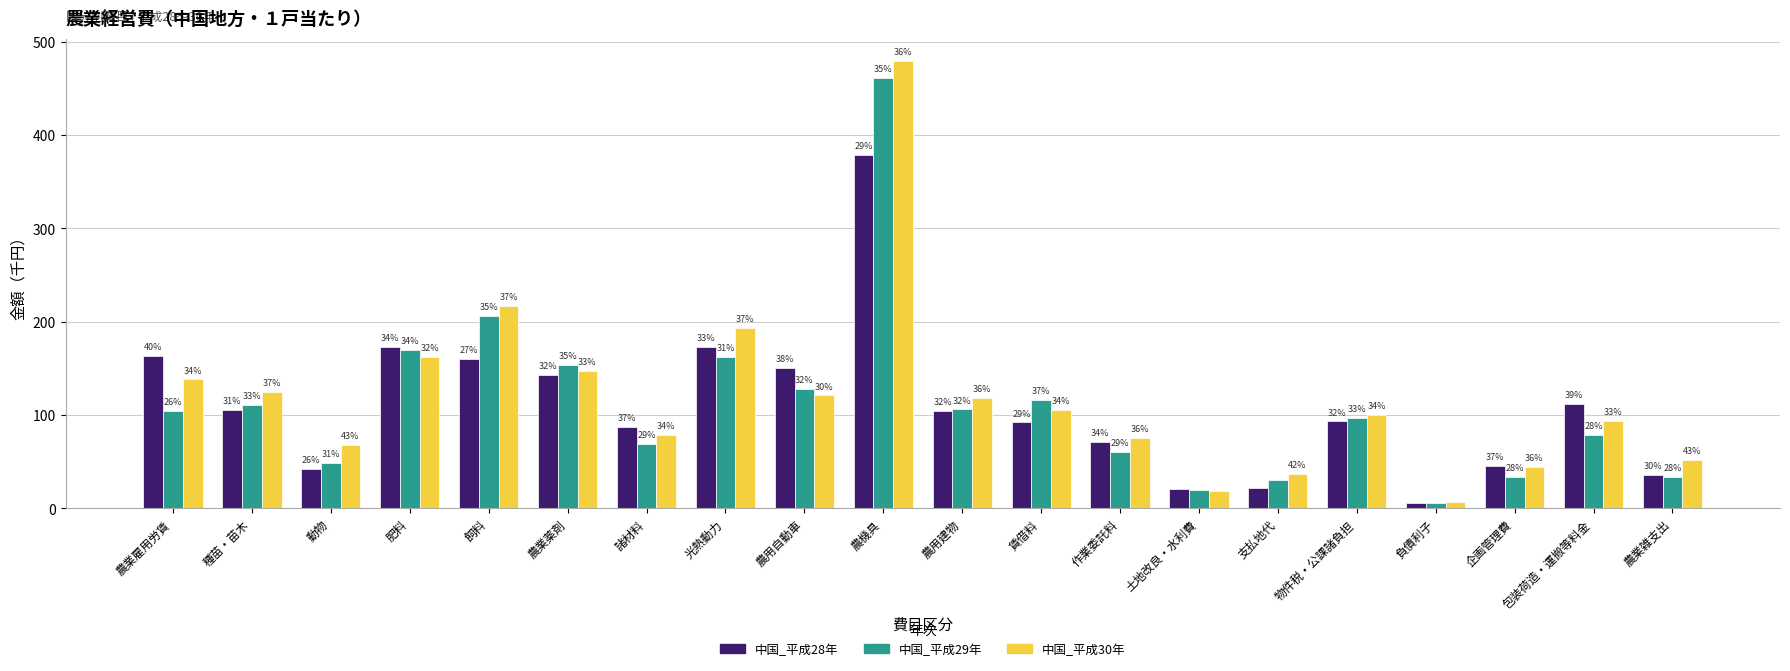

What are all the series names shown in the legend?

中国_平成28年, 中国_平成29年, 中国_平成30年